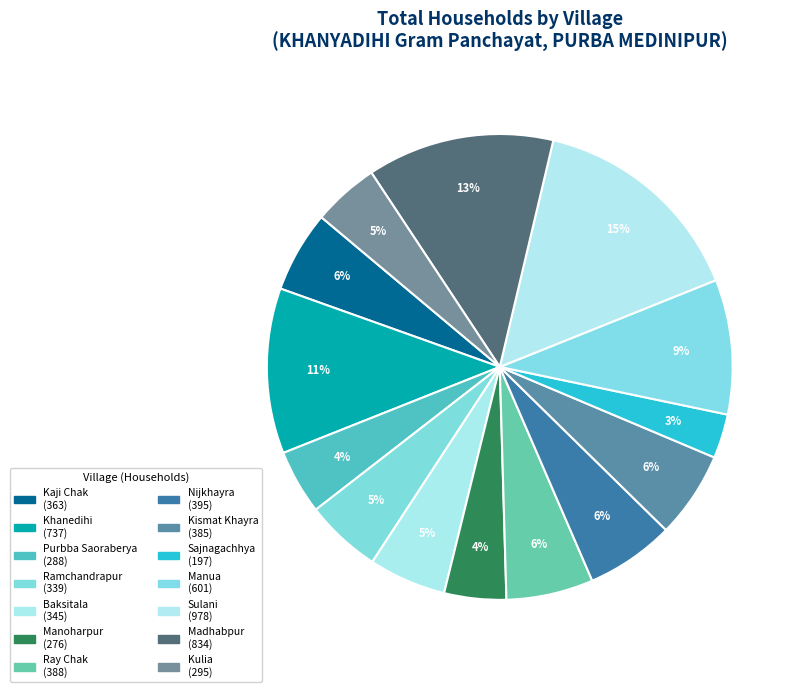

Which slice is the largest?

Sulani